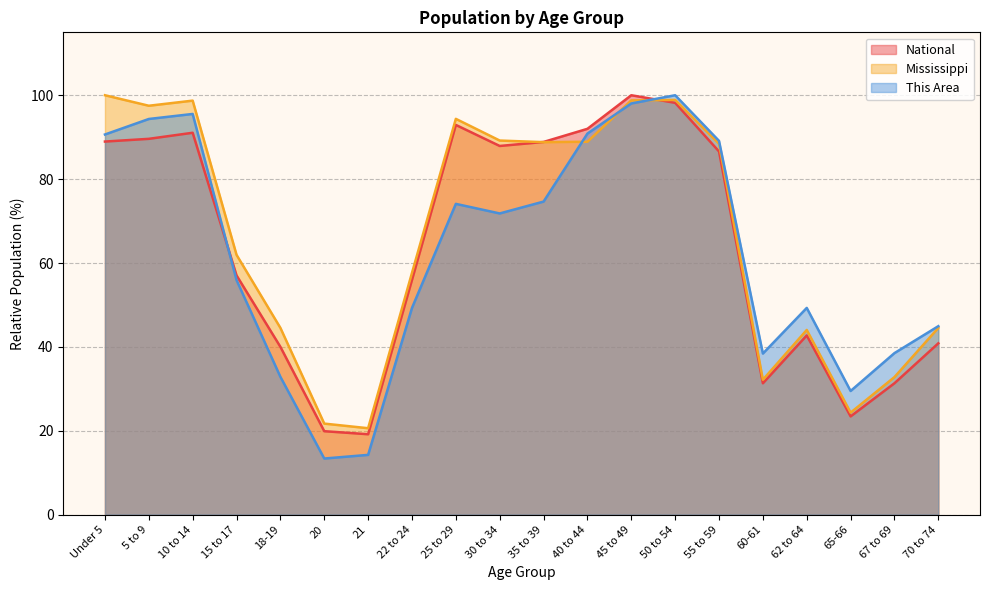

Where do Mississippi and National first cross each other?

30 to 34 and 35 to 39